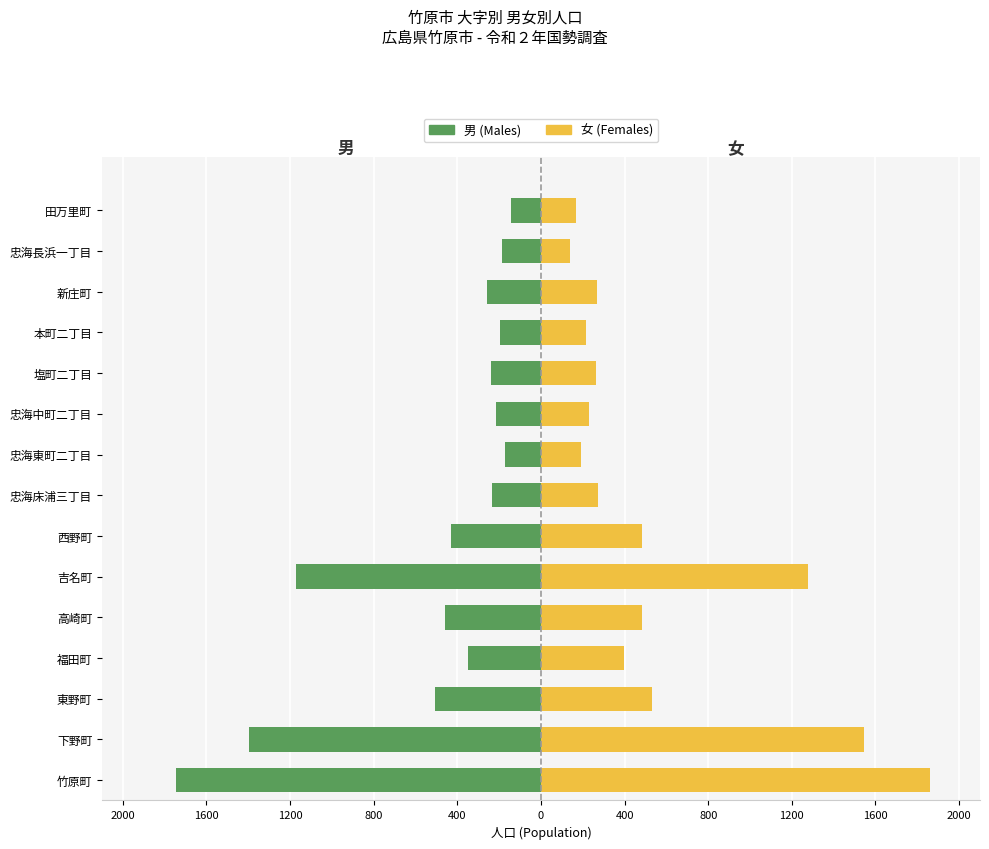

Reading right to left, list all the values displayed in this chart.

男 (Males): -143	-187	-258	-198	-237	-214	-172	-233	-430	-1171	-457	-349	-506	-1399	-1747
女 (Females): 167	137	268	217	265	232	190	274	484	1278	483	396	531	1545	1862